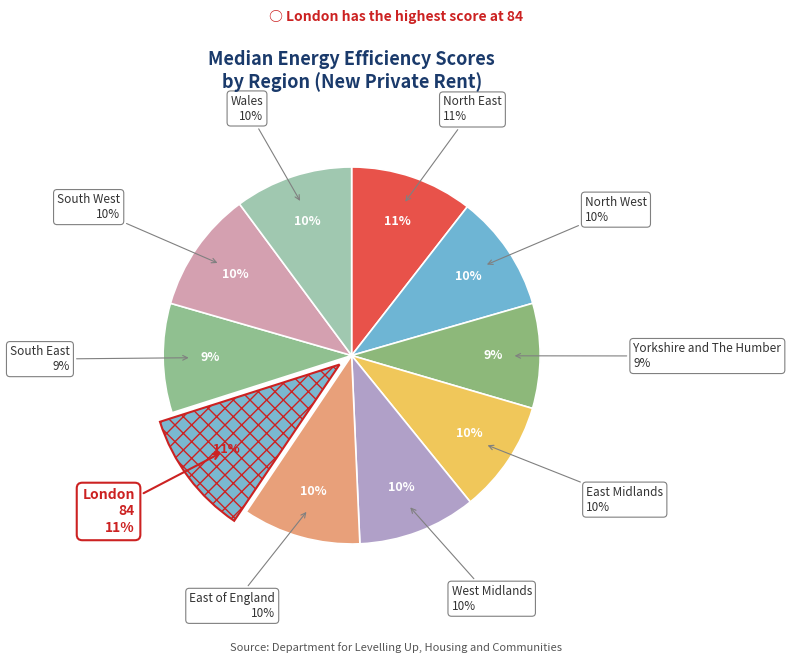

Rank the categories by value from lowest to highest.

Yorkshire and The Humber, South East, East Midlands, North West, West Midlands, East of England, Wales, South West, North East, London